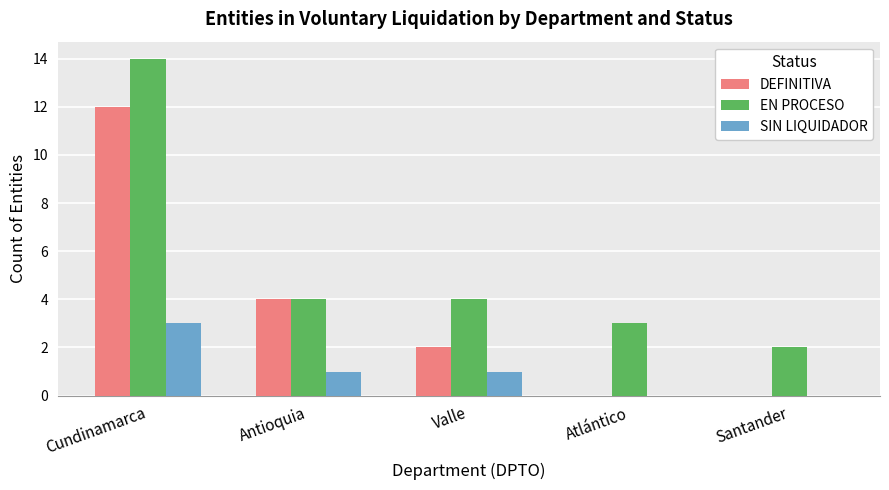

What is the sum of the EN PROCESO values at Antioquia and Santander?

6